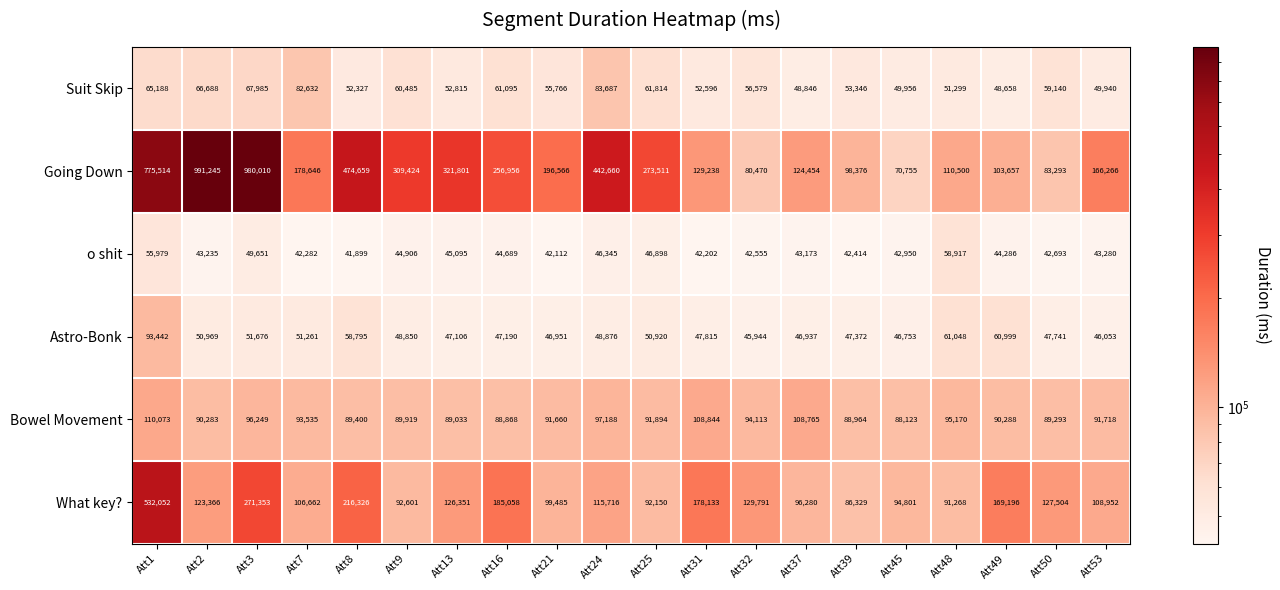

Which series has the largest total across all categories?

Going Down